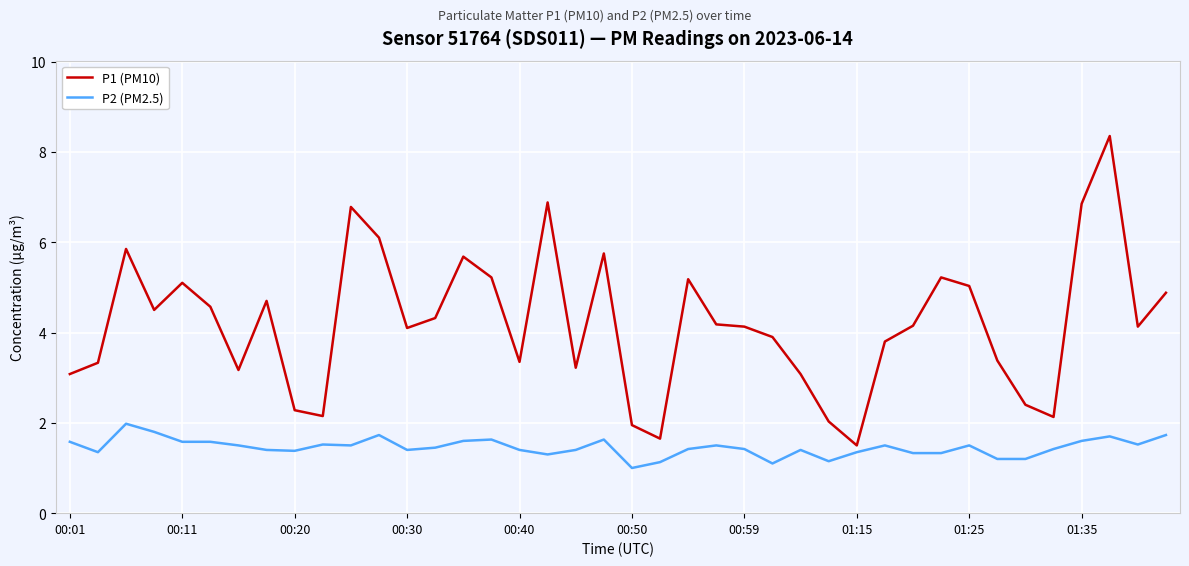

How many values in the P1 (PM10) series are below 4?

17